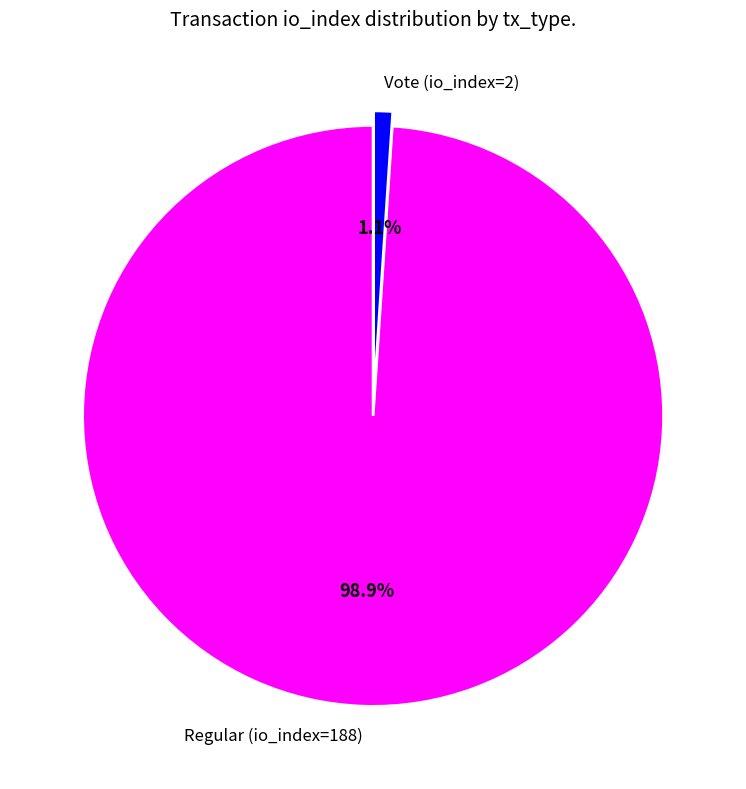

How many slices are in this pie chart?

2